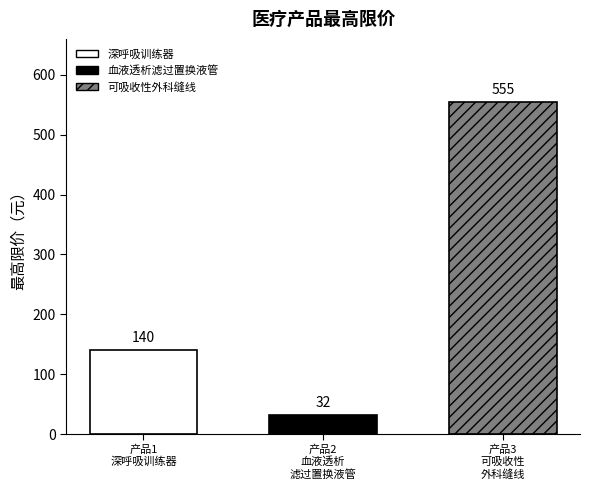

What is the minimum value shown in the chart?

32